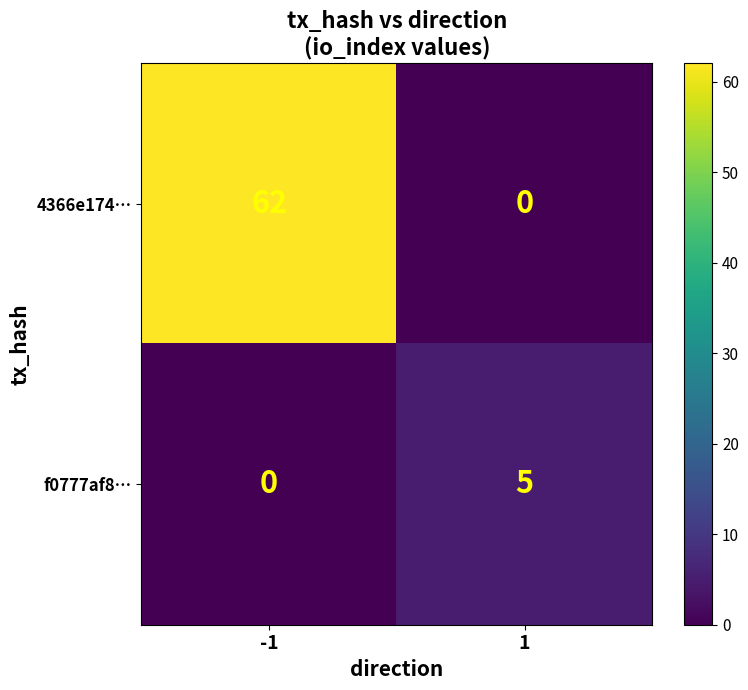

Which series has the widest spread of values?

4366e174…